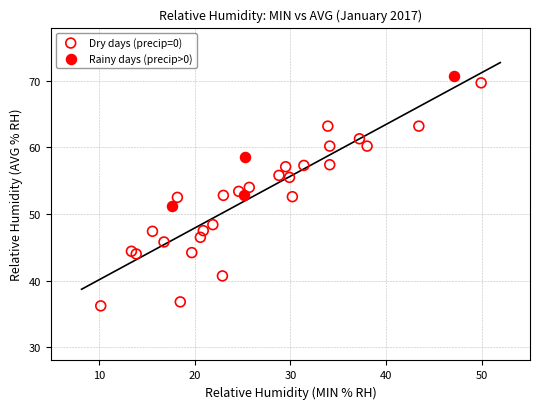

Which series has the widest spread of Y values?

Dry days (precip=0)